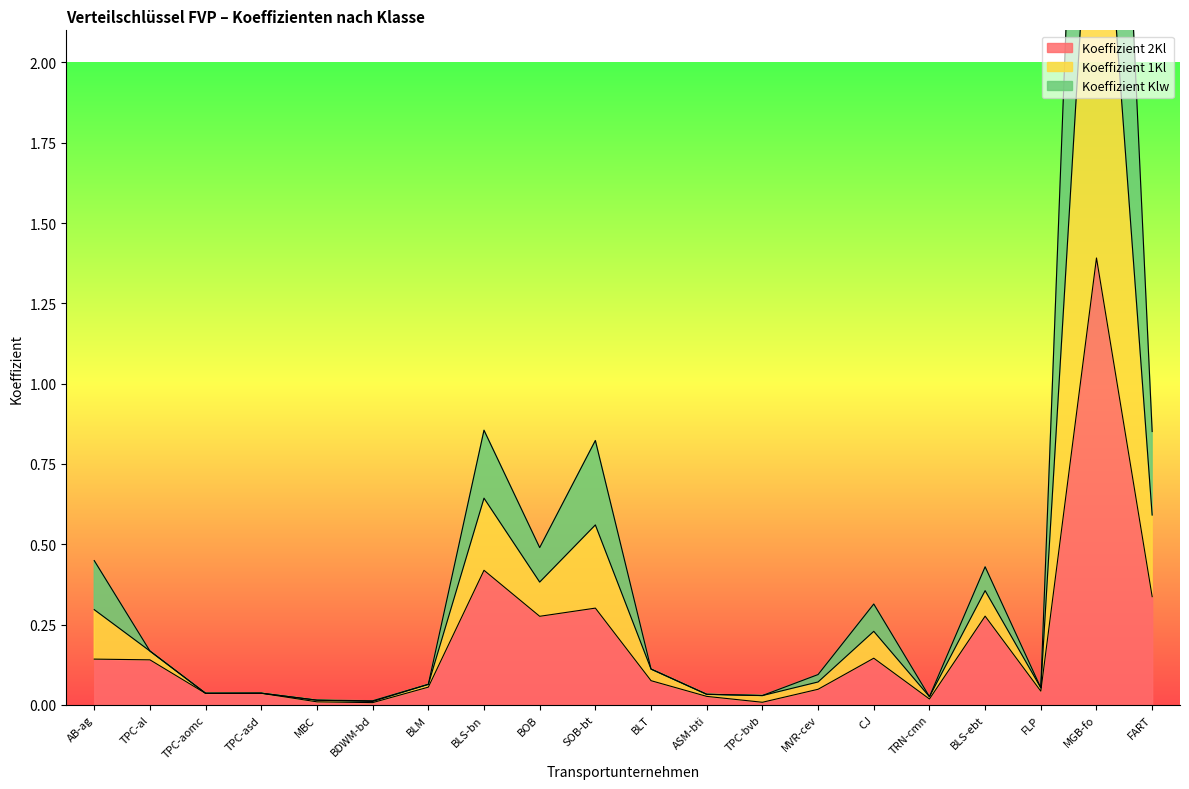

At which category does Koeffizient 1Kl reach its first local valley?

TPC-aomc